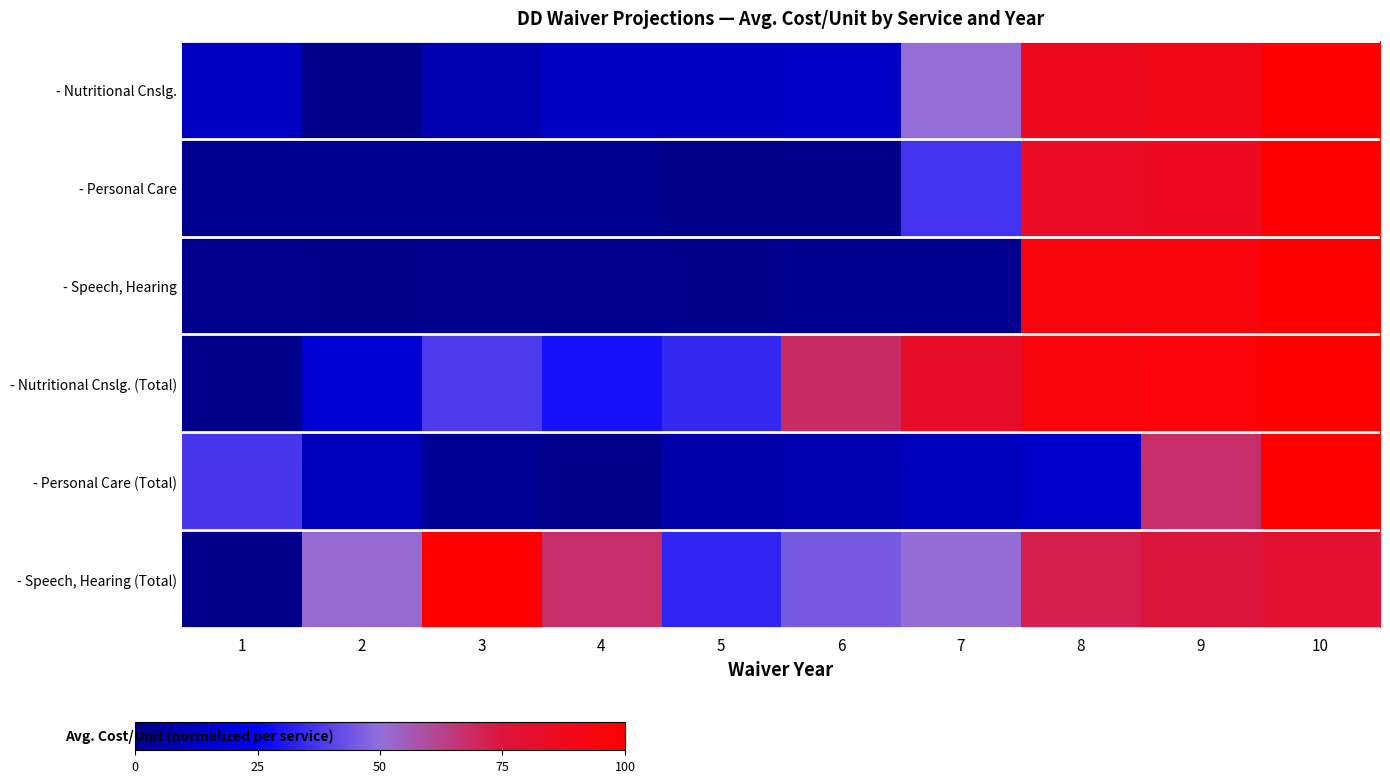

Which label corresponds to the largest value in the chart?

10